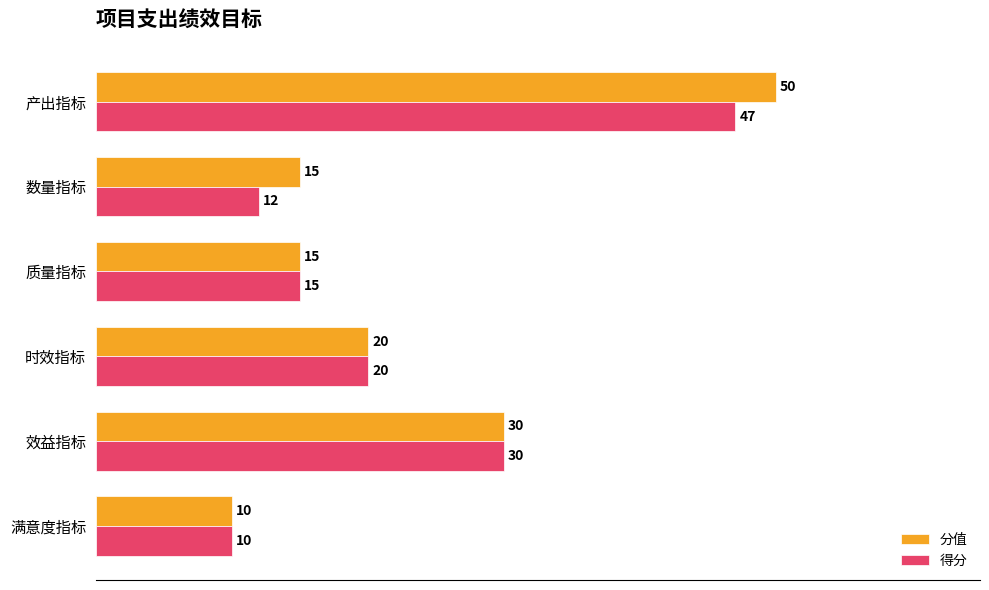

What is the sum of all 得分 values?

134